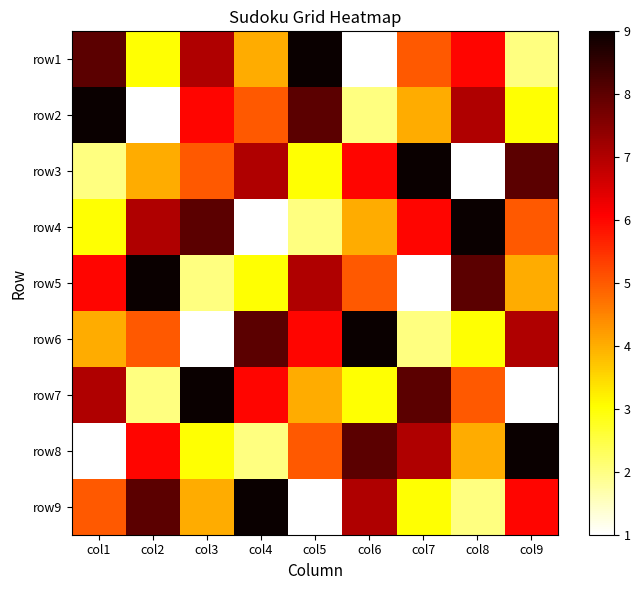

Which has a higher value, col4 or col7?

col7